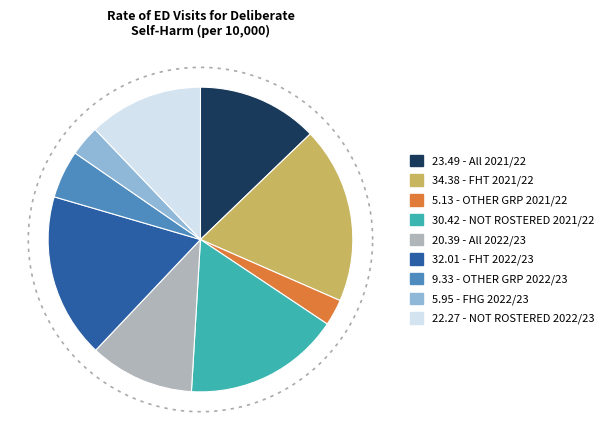

How many segments does this pie chart have?

9